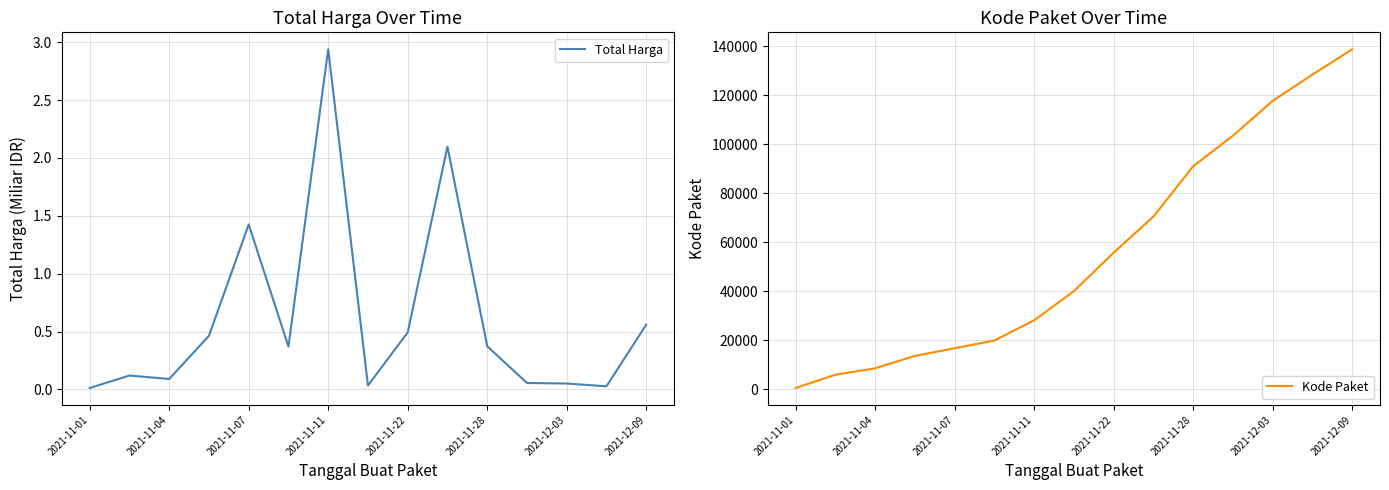

True or false: Total Harga has a value of 0.5 at 2021-11-22.

True